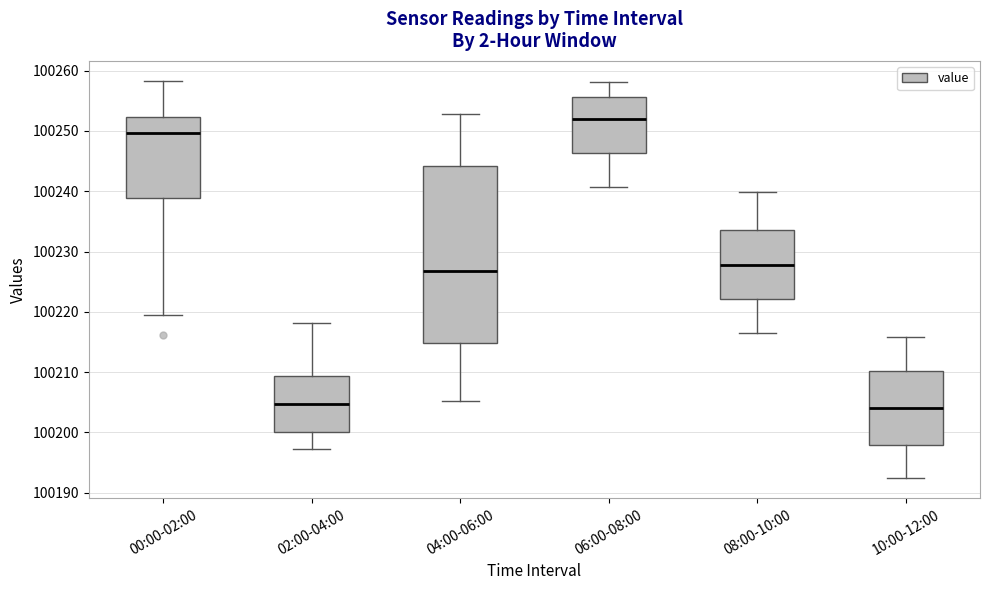

Reading left to right, read every box against the y-axis: the position of its median line, the range the box covers, and the ends of its whiskers. The values are not printed on the chart, so give them approximately, as read against the axis.

00:00-02:00: median 100250, box 100239 to 100252, whiskers 100219 to 100258
02:00-04:00: median 100205, box 100200 to 100209, whiskers 100197 to 100218
04:00-06:00: median 100227, box 100215 to 100244, whiskers 100205 to 100253
06:00-08:00: median 100252, box 100246 to 100256, whiskers 100241 to 100258
08:00-10:00: median 100228, box 100222 to 100234, whiskers 100217 to 100240
10:00-12:00: median 100204, box 100198 to 100210, whiskers 100192 to 100216